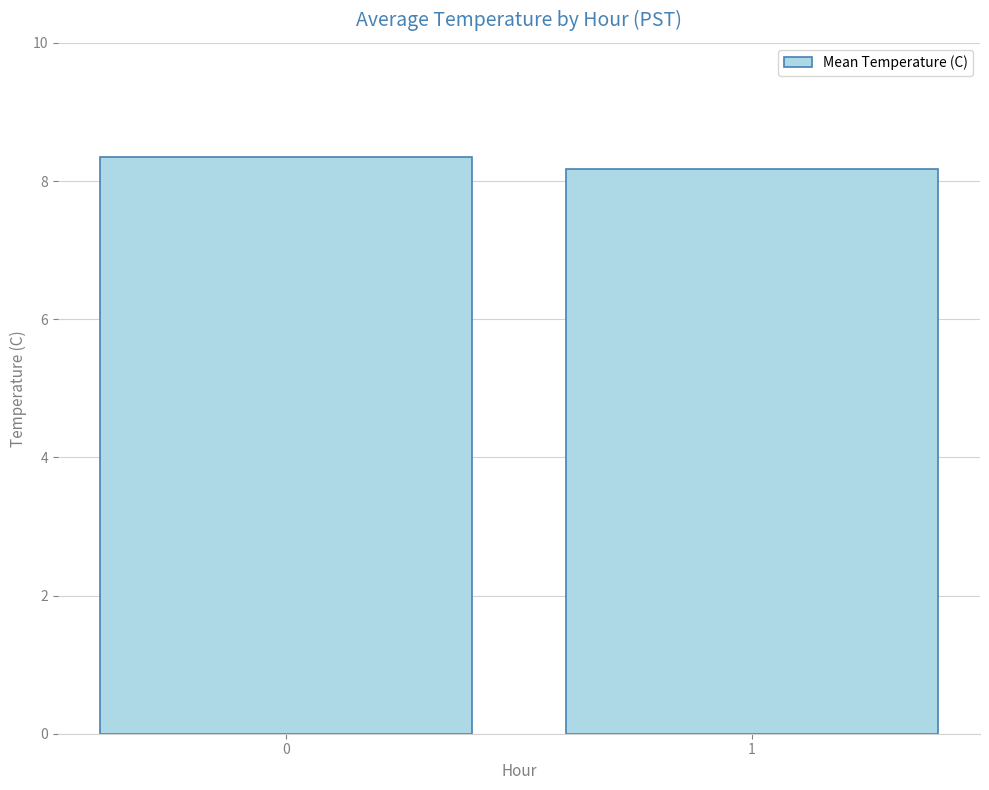

The chart shows a value of 12.0 at 0. True or false?

False